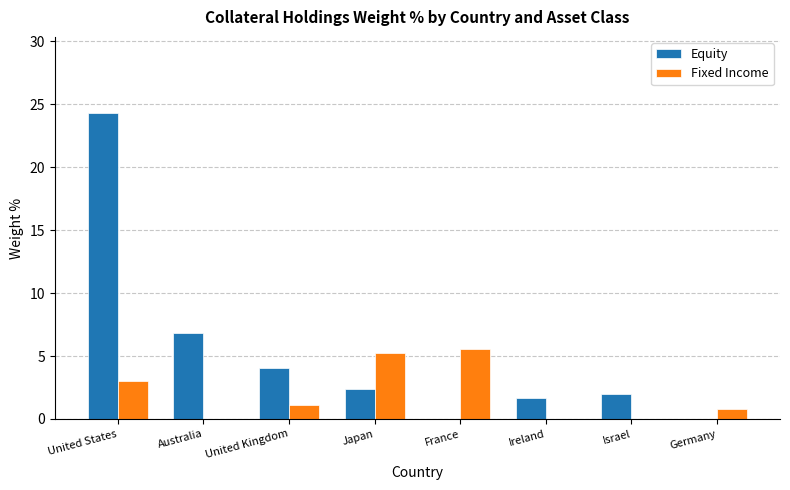

What is the sum of the Fixed Income values at United States and Israel?

3.0